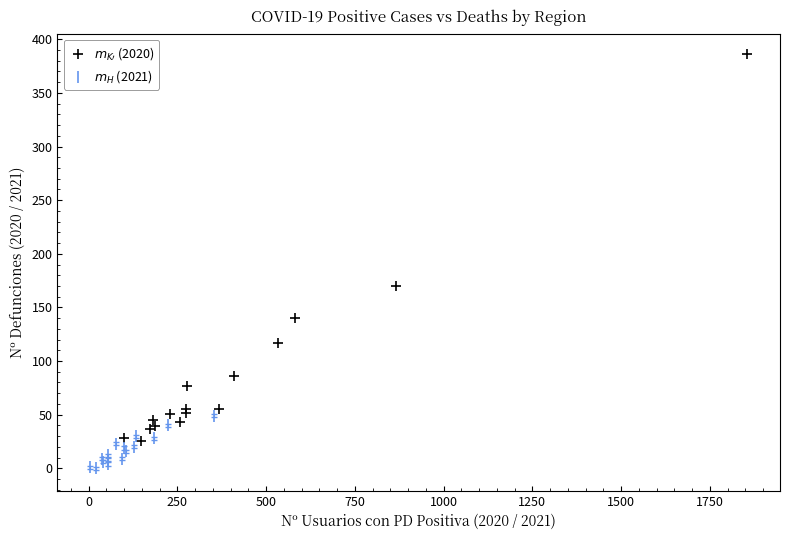

Which series reaches the maximum Y coordinate?

$m_{K\prime}$ (2020)